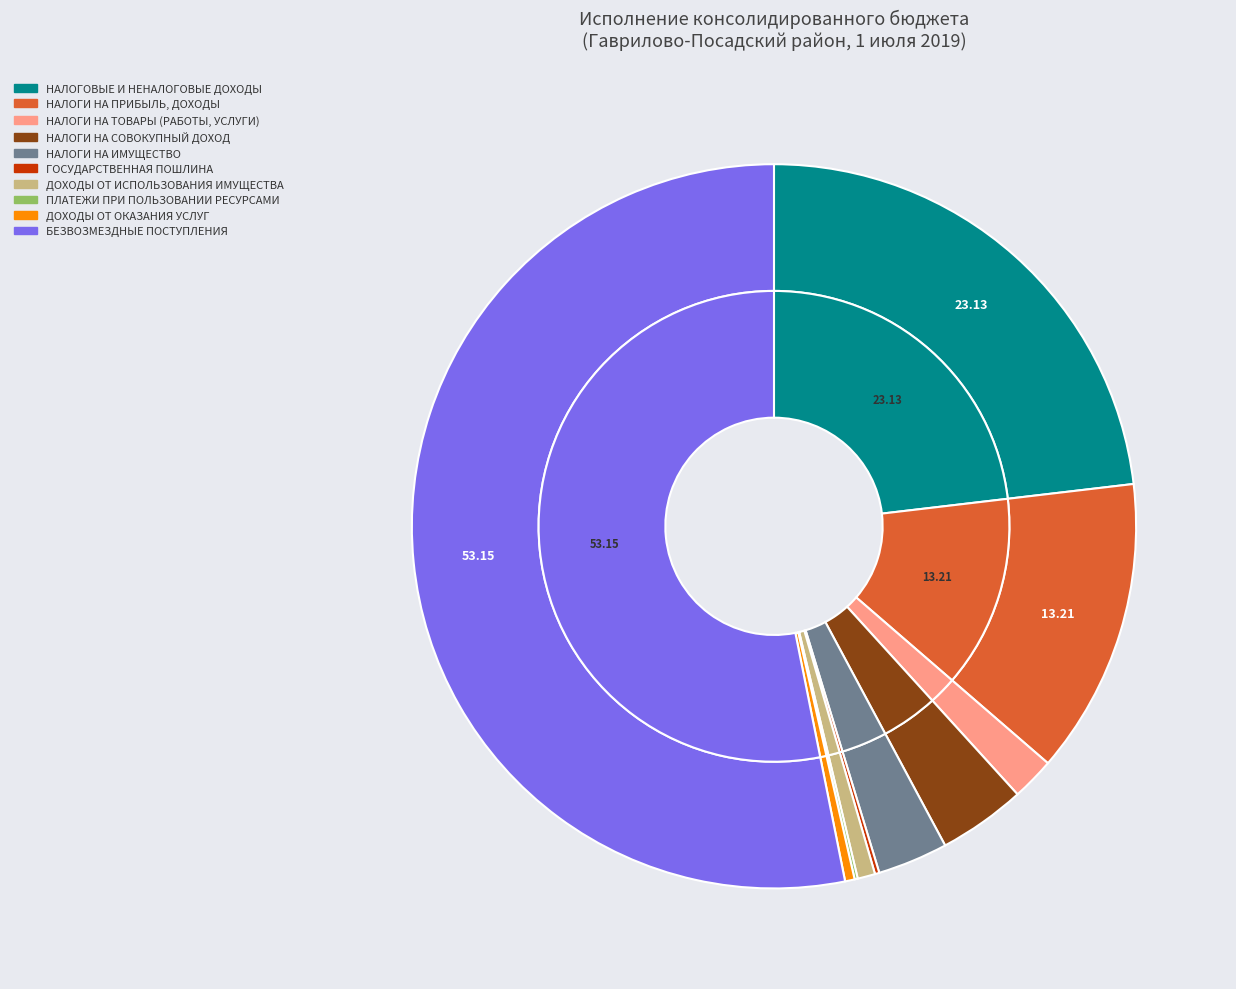

What is the change in value from НАЛОГИ НА СОВОКУПНЫЙ ДОХОД to БЕЗВОЗМЕЗДНЫЕ ПОСТУПЛЕНИЯ?

+112937765.7